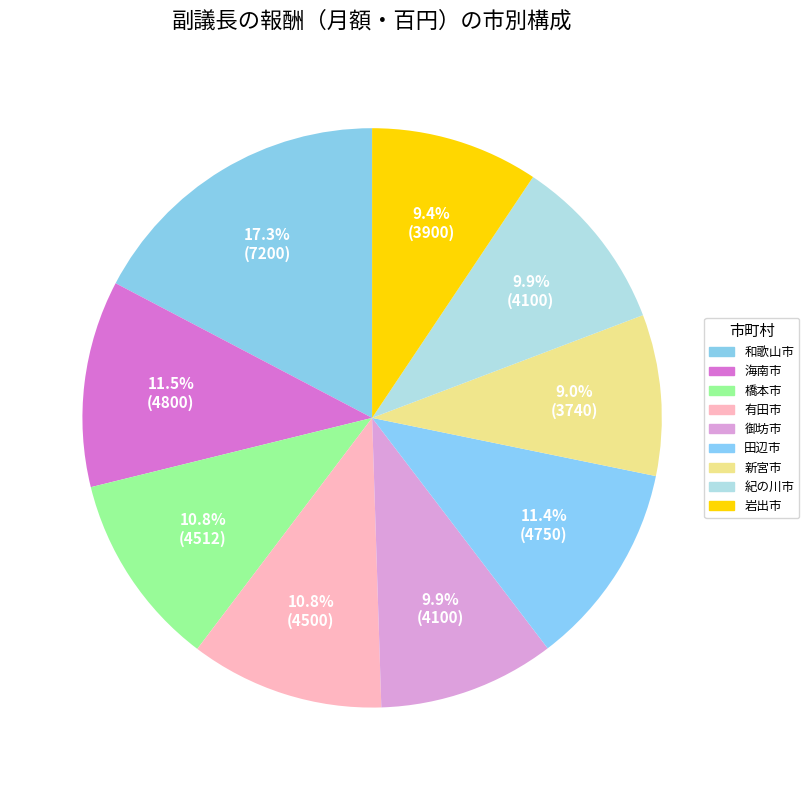

How many segments does this pie chart have?

9